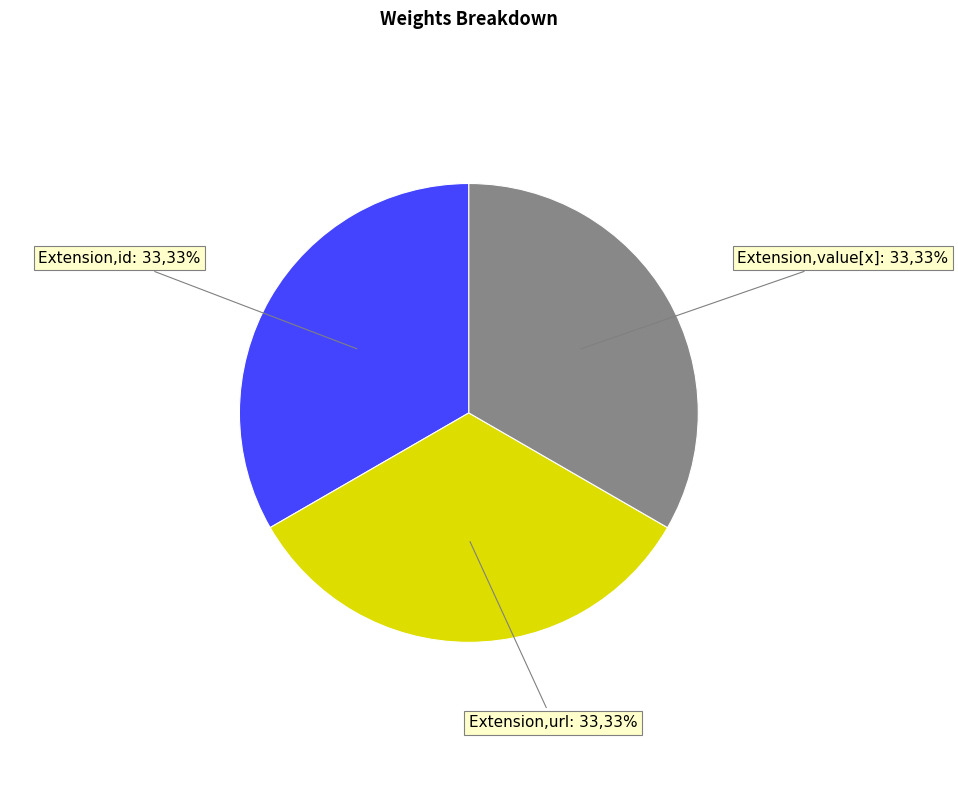

To the nearest percent, what is the average slice percentage?

33%